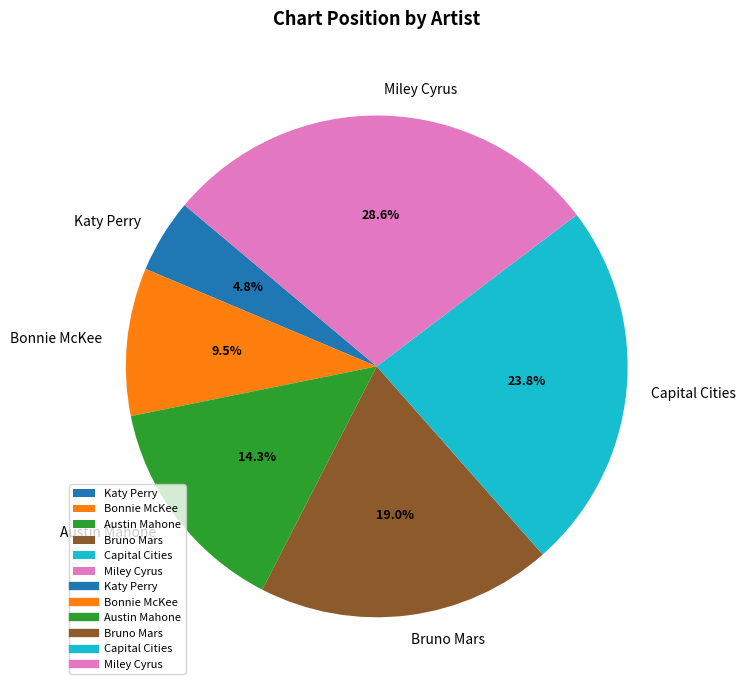

To the nearest percent, what portion does Austin Mahone represent?

14%